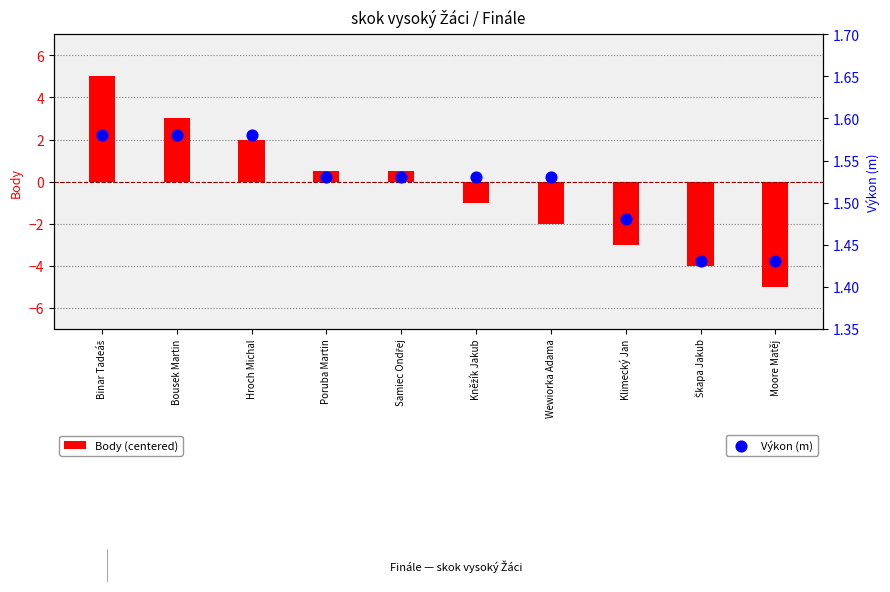

Which series reaches the minimum Y coordinate?

Body (centered)